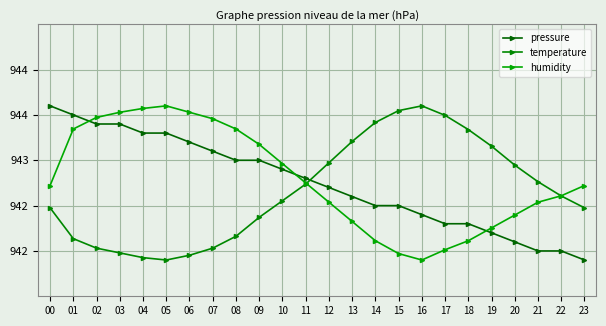

Rank the series at 10 from lowest to highest value.

temperature, pressure, humidity